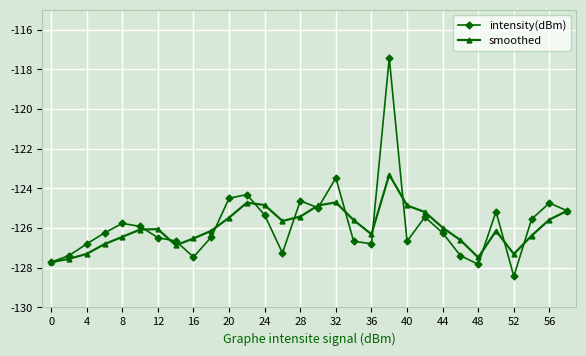

True or false: intensity(dBm) has more than 1 points higher than both neighbors.

True